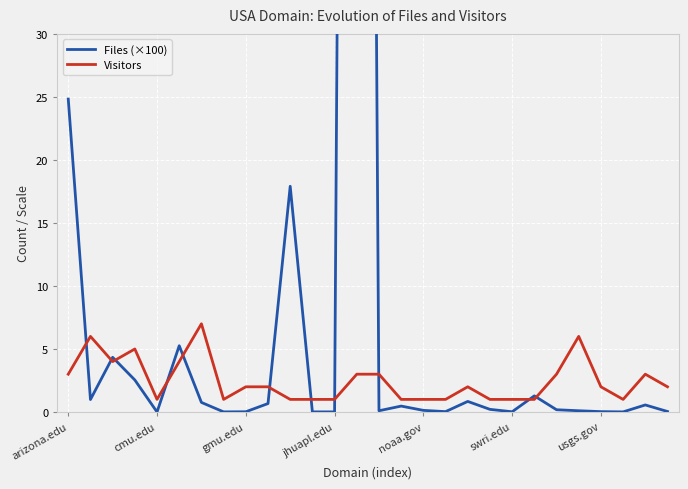

What is the sum of the Visitors values at 7 and 19?

2.0